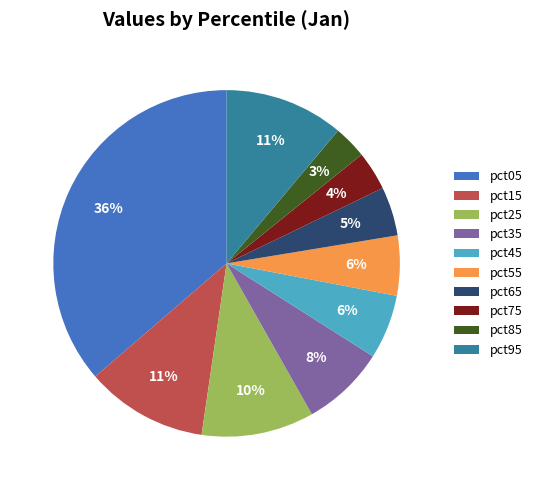

Is the sum of pct65 and pct75 greater than half?

No